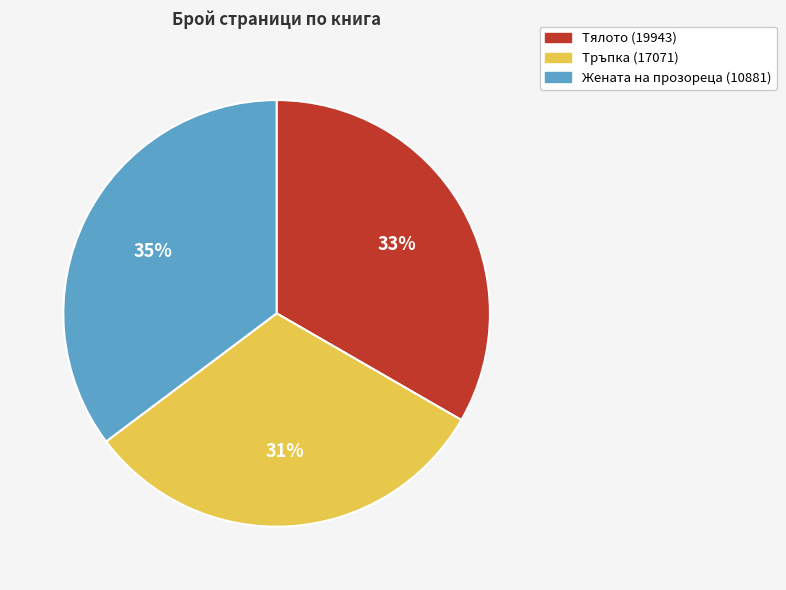

Do Тялото (19943) and Жената на прозореца (10881) together represent more than half of the pie?

Yes